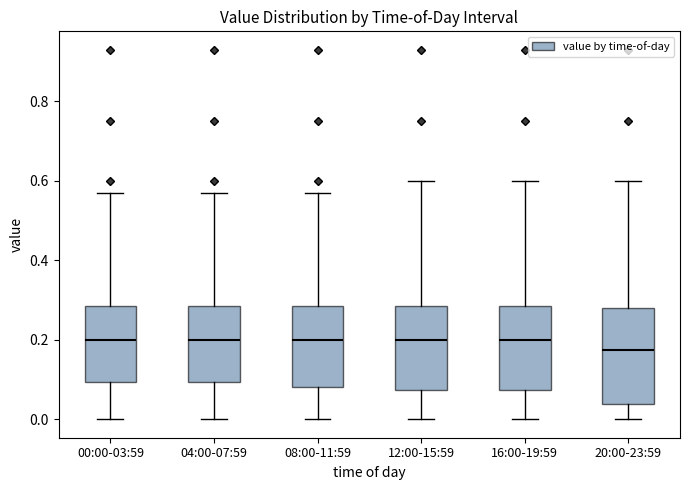

Reading left to right, read every box against the y-axis: the position of its median line, the range the box covers, and the ends of its whiskers. The values are not printed on the chart, so give them approximately, as read against the axis.

00:00-03:59: median 0.20, box 0.10 to 0.28, whiskers 0.00 to 0.58
04:00-07:59: median 0.20, box 0.10 to 0.28, whiskers 0.00 to 0.58
08:00-11:59: median 0.20, box 0.08 to 0.28, whiskers 0.00 to 0.58
12:00-15:59: median 0.20, box 0.08 to 0.28, whiskers 0.00 to 0.60
16:00-19:59: median 0.20, box 0.08 to 0.28, whiskers 0.00 to 0.60
20:00-23:59: median 0.18, box 0.04 to 0.28, whiskers 0.00 to 0.60